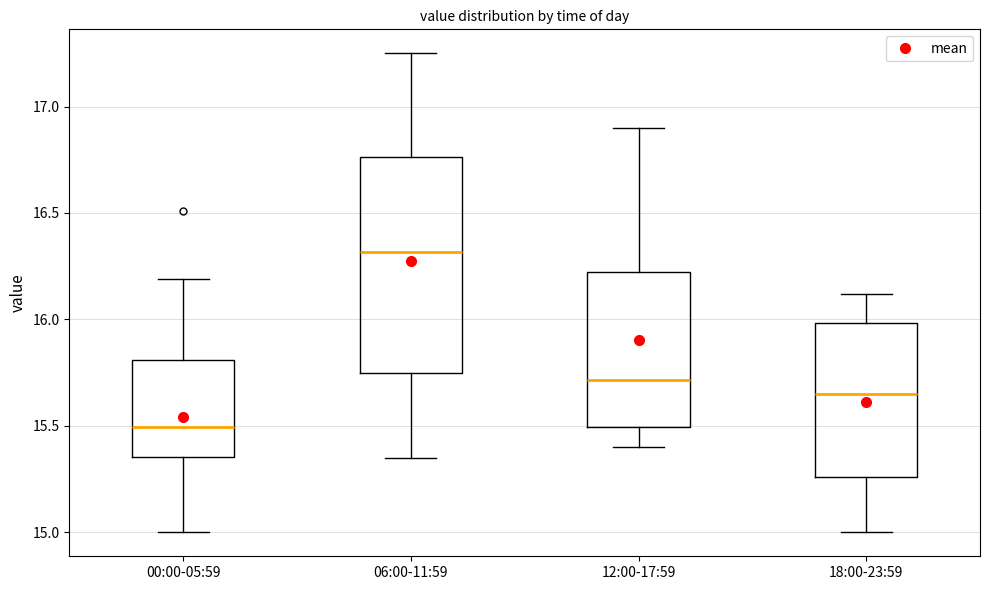

Which box is the tallest, from its lower edge to its upper edge?

06:00-11:59